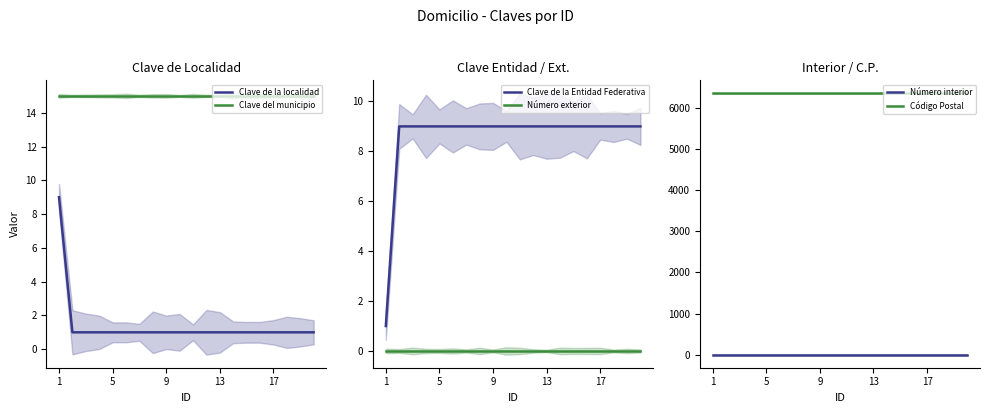

How many lines are shown in the chart?

6